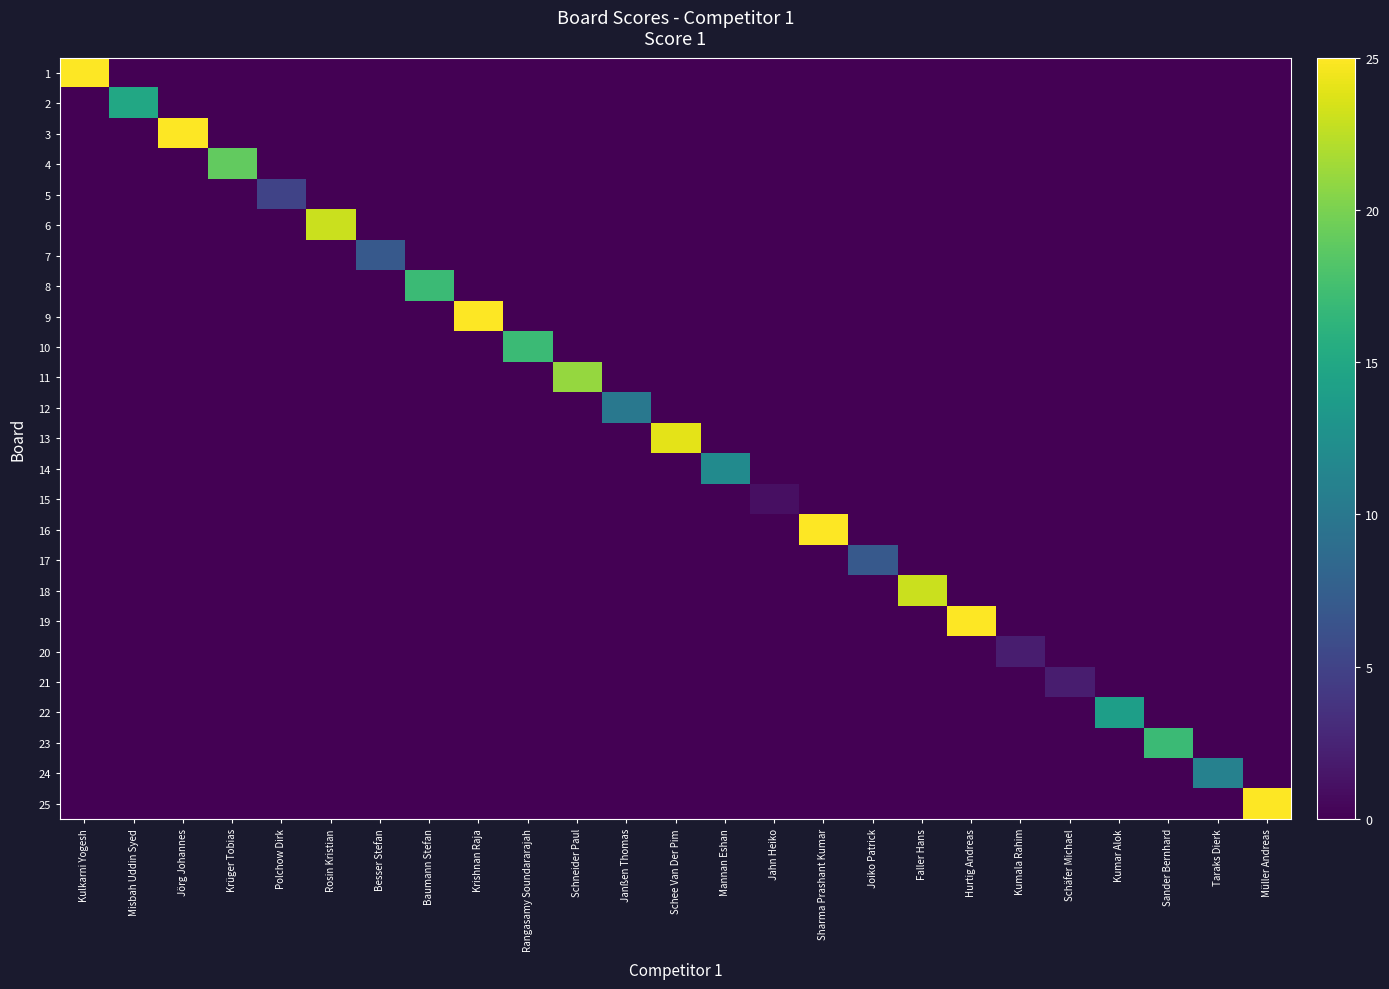

Reading left to right, extract all data points from this chart.

1: Kulkarni Yogesh=25	Misbah Uddin Syed=0	Jörg Johannes=0	Krüger Tobias=0	Polchow Dirk=0	Rosin Kristian=0	Besser Stefan=0	Baumann Stefan=0	Krishnan Raja=0	Rangasamy Soundararajah=0	Schneider Paul=0	Janßen Thomas=0	Schee Van Der Pim=0	Mannan Eshan=0	Jahn Heiko=0	Sharma Prashant Kumar=0	Joiko Patrick=0	Faller Hans=0	Hurtig Andreas=0	Kumala Rahim=0	Schäfer Michael=0	Kumar Alok=0	Sander Bernhard=0	Taraks Dierk=0	Müller Andreas=0
2: Kulkarni Yogesh=0	Misbah Uddin Syed=15	Jörg Johannes=0	Krüger Tobias=0	Polchow Dirk=0	Rosin Kristian=0	Besser Stefan=0	Baumann Stefan=0	Krishnan Raja=0	Rangasamy Soundararajah=0	Schneider Paul=0	Janßen Thomas=0	Schee Van Der Pim=0	Mannan Eshan=0	Jahn Heiko=0	Sharma Prashant Kumar=0	Joiko Patrick=0	Faller Hans=0	Hurtig Andreas=0	Kumala Rahim=0	Schäfer Michael=0	Kumar Alok=0	Sander Bernhard=0	Taraks Dierk=0	Müller Andreas=0
3: Kulkarni Yogesh=0	Misbah Uddin Syed=0	Jörg Johannes=25	Krüger Tobias=0	Polchow Dirk=0	Rosin Kristian=0	Besser Stefan=0	Baumann Stefan=0	Krishnan Raja=0	Rangasamy Soundararajah=0	Schneider Paul=0	Janßen Thomas=0	Schee Van Der Pim=0	Mannan Eshan=0	Jahn Heiko=0	Sharma Prashant Kumar=0	Joiko Patrick=0	Faller Hans=0	Hurtig Andreas=0	Kumala Rahim=0	Schäfer Michael=0	Kumar Alok=0	Sander Bernhard=0	Taraks Dierk=0	Müller Andreas=0
4: Kulkarni Yogesh=0	Misbah Uddin Syed=0	Jörg Johannes=0	Krüger Tobias=19	Polchow Dirk=0	Rosin Kristian=0	Besser Stefan=0	Baumann Stefan=0	Krishnan Raja=0	Rangasamy Soundararajah=0	Schneider Paul=0	Janßen Thomas=0	Schee Van Der Pim=0	Mannan Eshan=0	Jahn Heiko=0	Sharma Prashant Kumar=0	Joiko Patrick=0	Faller Hans=0	Hurtig Andreas=0	Kumala Rahim=0	Schäfer Michael=0	Kumar Alok=0	Sander Bernhard=0	Taraks Dierk=0	Müller Andreas=0
5: Kulkarni Yogesh=0	Misbah Uddin Syed=0	Jörg Johannes=0	Krüger Tobias=0	Polchow Dirk=5	Rosin Kristian=0	Besser Stefan=0	Baumann Stefan=0	Krishnan Raja=0	Rangasamy Soundararajah=0	Schneider Paul=0	Janßen Thomas=0	Schee Van Der Pim=0	Mannan Eshan=0	Jahn Heiko=0	Sharma Prashant Kumar=0	Joiko Patrick=0	Faller Hans=0	Hurtig Andreas=0	Kumala Rahim=0	Schäfer Michael=0	Kumar Alok=0	Sander Bernhard=0	Taraks Dierk=0	Müller Andreas=0
6: Kulkarni Yogesh=0	Misbah Uddin Syed=0	Jörg Johannes=0	Krüger Tobias=0	Polchow Dirk=0	Rosin Kristian=23	Besser Stefan=0	Baumann Stefan=0	Krishnan Raja=0	Rangasamy Soundararajah=0	Schneider Paul=0	Janßen Thomas=0	Schee Van Der Pim=0	Mannan Eshan=0	Jahn Heiko=0	Sharma Prashant Kumar=0	Joiko Patrick=0	Faller Hans=0	Hurtig Andreas=0	Kumala Rahim=0	Schäfer Michael=0	Kumar Alok=0	Sander Bernhard=0	Taraks Dierk=0	Müller Andreas=0
7: Kulkarni Yogesh=0	Misbah Uddin Syed=0	Jörg Johannes=0	Krüger Tobias=0	Polchow Dirk=0	Rosin Kristian=0	Besser Stefan=7	Baumann Stefan=0	Krishnan Raja=0	Rangasamy Soundararajah=0	Schneider Paul=0	Janßen Thomas=0	Schee Van Der Pim=0	Mannan Eshan=0	Jahn Heiko=0	Sharma Prashant Kumar=0	Joiko Patrick=0	Faller Hans=0	Hurtig Andreas=0	Kumala Rahim=0	Schäfer Michael=0	Kumar Alok=0	Sander Bernhard=0	Taraks Dierk=0	Müller Andreas=0
8: Kulkarni Yogesh=0	Misbah Uddin Syed=0	Jörg Johannes=0	Krüger Tobias=0	Polchow Dirk=0	Rosin Kristian=0	Besser Stefan=0	Baumann Stefan=17	Krishnan Raja=0	Rangasamy Soundararajah=0	Schneider Paul=0	Janßen Thomas=0	Schee Van Der Pim=0	Mannan Eshan=0	Jahn Heiko=0	Sharma Prashant Kumar=0	Joiko Patrick=0	Faller Hans=0	Hurtig Andreas=0	Kumala Rahim=0	Schäfer Michael=0	Kumar Alok=0	Sander Bernhard=0	Taraks Dierk=0	Müller Andreas=0
9: Kulkarni Yogesh=0	Misbah Uddin Syed=0	Jörg Johannes=0	Krüger Tobias=0	Polchow Dirk=0	Rosin Kristian=0	Besser Stefan=0	Baumann Stefan=0	Krishnan Raja=25	Rangasamy Soundararajah=0	Schneider Paul=0	Janßen Thomas=0	Schee Van Der Pim=0	Mannan Eshan=0	Jahn Heiko=0	Sharma Prashant Kumar=0	Joiko Patrick=0	Faller Hans=0	Hurtig Andreas=0	Kumala Rahim=0	Schäfer Michael=0	Kumar Alok=0	Sander Bernhard=0	Taraks Dierk=0	Müller Andreas=0
10: Kulkarni Yogesh=0	Misbah Uddin Syed=0	Jörg Johannes=0	Krüger Tobias=0	Polchow Dirk=0	Rosin Kristian=0	Besser Stefan=0	Baumann Stefan=0	Krishnan Raja=0	Rangasamy Soundararajah=17	Schneider Paul=0	Janßen Thomas=0	Schee Van Der Pim=0	Mannan Eshan=0	Jahn Heiko=0	Sharma Prashant Kumar=0	Joiko Patrick=0	Faller Hans=0	Hurtig Andreas=0	Kumala Rahim=0	Schäfer Michael=0	Kumar Alok=0	Sander Bernhard=0	Taraks Dierk=0	Müller Andreas=0
11: Kulkarni Yogesh=0	Misbah Uddin Syed=0	Jörg Johannes=0	Krüger Tobias=0	Polchow Dirk=0	Rosin Kristian=0	Besser Stefan=0	Baumann Stefan=0	Krishnan Raja=0	Rangasamy Soundararajah=0	Schneider Paul=21	Janßen Thomas=0	Schee Van Der Pim=0	Mannan Eshan=0	Jahn Heiko=0	Sharma Prashant Kumar=0	Joiko Patrick=0	Faller Hans=0	Hurtig Andreas=0	Kumala Rahim=0	Schäfer Michael=0	Kumar Alok=0	Sander Bernhard=0	Taraks Dierk=0	Müller Andreas=0
12: Kulkarni Yogesh=0	Misbah Uddin Syed=0	Jörg Johannes=0	Krüger Tobias=0	Polchow Dirk=0	Rosin Kristian=0	Besser Stefan=0	Baumann Stefan=0	Krishnan Raja=0	Rangasamy Soundararajah=0	Schneider Paul=0	Janßen Thomas=10	Schee Van Der Pim=0	Mannan Eshan=0	Jahn Heiko=0	Sharma Prashant Kumar=0	Joiko Patrick=0	Faller Hans=0	Hurtig Andreas=0	Kumala Rahim=0	Schäfer Michael=0	Kumar Alok=0	Sander Bernhard=0	Taraks Dierk=0	Müller Andreas=0
13: Kulkarni Yogesh=0	Misbah Uddin Syed=0	Jörg Johannes=0	Krüger Tobias=0	Polchow Dirk=0	Rosin Kristian=0	Besser Stefan=0	Baumann Stefan=0	Krishnan Raja=0	Rangasamy Soundararajah=0	Schneider Paul=0	Janßen Thomas=0	Schee Van Der Pim=24	Mannan Eshan=0	Jahn Heiko=0	Sharma Prashant Kumar=0	Joiko Patrick=0	Faller Hans=0	Hurtig Andreas=0	Kumala Rahim=0	Schäfer Michael=0	Kumar Alok=0	Sander Bernhard=0	Taraks Dierk=0	Müller Andreas=0
14: Kulkarni Yogesh=0	Misbah Uddin Syed=0	Jörg Johannes=0	Krüger Tobias=0	Polchow Dirk=0	Rosin Kristian=0	Besser Stefan=0	Baumann Stefan=0	Krishnan Raja=0	Rangasamy Soundararajah=0	Schneider Paul=0	Janßen Thomas=0	Schee Van Der Pim=0	Mannan Eshan=12	Jahn Heiko=0	Sharma Prashant Kumar=0	Joiko Patrick=0	Faller Hans=0	Hurtig Andreas=0	Kumala Rahim=0	Schäfer Michael=0	Kumar Alok=0	Sander Bernhard=0	Taraks Dierk=0	Müller Andreas=0
15: Kulkarni Yogesh=0	Misbah Uddin Syed=0	Jörg Johannes=0	Krüger Tobias=0	Polchow Dirk=0	Rosin Kristian=0	Besser Stefan=0	Baumann Stefan=0	Krishnan Raja=0	Rangasamy Soundararajah=0	Schneider Paul=0	Janßen Thomas=0	Schee Van Der Pim=0	Mannan Eshan=0	Jahn Heiko=1	Sharma Prashant Kumar=0	Joiko Patrick=0	Faller Hans=0	Hurtig Andreas=0	Kumala Rahim=0	Schäfer Michael=0	Kumar Alok=0	Sander Bernhard=0	Taraks Dierk=0	Müller Andreas=0
16: Kulkarni Yogesh=0	Misbah Uddin Syed=0	Jörg Johannes=0	Krüger Tobias=0	Polchow Dirk=0	Rosin Kristian=0	Besser Stefan=0	Baumann Stefan=0	Krishnan Raja=0	Rangasamy Soundararajah=0	Schneider Paul=0	Janßen Thomas=0	Schee Van Der Pim=0	Mannan Eshan=0	Jahn Heiko=0	Sharma Prashant Kumar=25	Joiko Patrick=0	Faller Hans=0	Hurtig Andreas=0	Kumala Rahim=0	Schäfer Michael=0	Kumar Alok=0	Sander Bernhard=0	Taraks Dierk=0	Müller Andreas=0
17: Kulkarni Yogesh=0	Misbah Uddin Syed=0	Jörg Johannes=0	Krüger Tobias=0	Polchow Dirk=0	Rosin Kristian=0	Besser Stefan=0	Baumann Stefan=0	Krishnan Raja=0	Rangasamy Soundararajah=0	Schneider Paul=0	Janßen Thomas=0	Schee Van Der Pim=0	Mannan Eshan=0	Jahn Heiko=0	Sharma Prashant Kumar=0	Joiko Patrick=7	Faller Hans=0	Hurtig Andreas=0	Kumala Rahim=0	Schäfer Michael=0	Kumar Alok=0	Sander Bernhard=0	Taraks Dierk=0	Müller Andreas=0
18: Kulkarni Yogesh=0	Misbah Uddin Syed=0	Jörg Johannes=0	Krüger Tobias=0	Polchow Dirk=0	Rosin Kristian=0	Besser Stefan=0	Baumann Stefan=0	Krishnan Raja=0	Rangasamy Soundararajah=0	Schneider Paul=0	Janßen Thomas=0	Schee Van Der Pim=0	Mannan Eshan=0	Jahn Heiko=0	Sharma Prashant Kumar=0	Joiko Patrick=0	Faller Hans=23	Hurtig Andreas=0	Kumala Rahim=0	Schäfer Michael=0	Kumar Alok=0	Sander Bernhard=0	Taraks Dierk=0	Müller Andreas=0
19: Kulkarni Yogesh=0	Misbah Uddin Syed=0	Jörg Johannes=0	Krüger Tobias=0	Polchow Dirk=0	Rosin Kristian=0	Besser Stefan=0	Baumann Stefan=0	Krishnan Raja=0	Rangasamy Soundararajah=0	Schneider Paul=0	Janßen Thomas=0	Schee Van Der Pim=0	Mannan Eshan=0	Jahn Heiko=0	Sharma Prashant Kumar=0	Joiko Patrick=0	Faller Hans=0	Hurtig Andreas=25	Kumala Rahim=0	Schäfer Michael=0	Kumar Alok=0	Sander Bernhard=0	Taraks Dierk=0	Müller Andreas=0
20: Kulkarni Yogesh=0	Misbah Uddin Syed=0	Jörg Johannes=0	Krüger Tobias=0	Polchow Dirk=0	Rosin Kristian=0	Besser Stefan=0	Baumann Stefan=0	Krishnan Raja=0	Rangasamy Soundararajah=0	Schneider Paul=0	Janßen Thomas=0	Schee Van Der Pim=0	Mannan Eshan=0	Jahn Heiko=0	Sharma Prashant Kumar=0	Joiko Patrick=0	Faller Hans=0	Hurtig Andreas=0	Kumala Rahim=2	Schäfer Michael=0	Kumar Alok=0	Sander Bernhard=0	Taraks Dierk=0	Müller Andreas=0
21: Kulkarni Yogesh=0	Misbah Uddin Syed=0	Jörg Johannes=0	Krüger Tobias=0	Polchow Dirk=0	Rosin Kristian=0	Besser Stefan=0	Baumann Stefan=0	Krishnan Raja=0	Rangasamy Soundararajah=0	Schneider Paul=0	Janßen Thomas=0	Schee Van Der Pim=0	Mannan Eshan=0	Jahn Heiko=0	Sharma Prashant Kumar=0	Joiko Patrick=0	Faller Hans=0	Hurtig Andreas=0	Kumala Rahim=0	Schäfer Michael=2	Kumar Alok=0	Sander Bernhard=0	Taraks Dierk=0	Müller Andreas=0
22: Kulkarni Yogesh=0	Misbah Uddin Syed=0	Jörg Johannes=0	Krüger Tobias=0	Polchow Dirk=0	Rosin Kristian=0	Besser Stefan=0	Baumann Stefan=0	Krishnan Raja=0	Rangasamy Soundararajah=0	Schneider Paul=0	Janßen Thomas=0	Schee Van Der Pim=0	Mannan Eshan=0	Jahn Heiko=0	Sharma Prashant Kumar=0	Joiko Patrick=0	Faller Hans=0	Hurtig Andreas=0	Kumala Rahim=0	Schäfer Michael=0	Kumar Alok=14	Sander Bernhard=0	Taraks Dierk=0	Müller Andreas=0
23: Kulkarni Yogesh=0	Misbah Uddin Syed=0	Jörg Johannes=0	Krüger Tobias=0	Polchow Dirk=0	Rosin Kristian=0	Besser Stefan=0	Baumann Stefan=0	Krishnan Raja=0	Rangasamy Soundararajah=0	Schneider Paul=0	Janßen Thomas=0	Schee Van Der Pim=0	Mannan Eshan=0	Jahn Heiko=0	Sharma Prashant Kumar=0	Joiko Patrick=0	Faller Hans=0	Hurtig Andreas=0	Kumala Rahim=0	Schäfer Michael=0	Kumar Alok=0	Sander Bernhard=17	Taraks Dierk=0	Müller Andreas=0
24: Kulkarni Yogesh=0	Misbah Uddin Syed=0	Jörg Johannes=0	Krüger Tobias=0	Polchow Dirk=0	Rosin Kristian=0	Besser Stefan=0	Baumann Stefan=0	Krishnan Raja=0	Rangasamy Soundararajah=0	Schneider Paul=0	Janßen Thomas=0	Schee Van Der Pim=0	Mannan Eshan=0	Jahn Heiko=0	Sharma Prashant Kumar=0	Joiko Patrick=0	Faller Hans=0	Hurtig Andreas=0	Kumala Rahim=0	Schäfer Michael=0	Kumar Alok=0	Sander Bernhard=0	Taraks Dierk=11	Müller Andreas=0
25: Kulkarni Yogesh=0	Misbah Uddin Syed=0	Jörg Johannes=0	Krüger Tobias=0	Polchow Dirk=0	Rosin Kristian=0	Besser Stefan=0	Baumann Stefan=0	Krishnan Raja=0	Rangasamy Soundararajah=0	Schneider Paul=0	Janßen Thomas=0	Schee Van Der Pim=0	Mannan Eshan=0	Jahn Heiko=0	Sharma Prashant Kumar=0	Joiko Patrick=0	Faller Hans=0	Hurtig Andreas=0	Kumala Rahim=0	Schäfer Michael=0	Kumar Alok=0	Sander Bernhard=0	Taraks Dierk=0	Müller Andreas=25